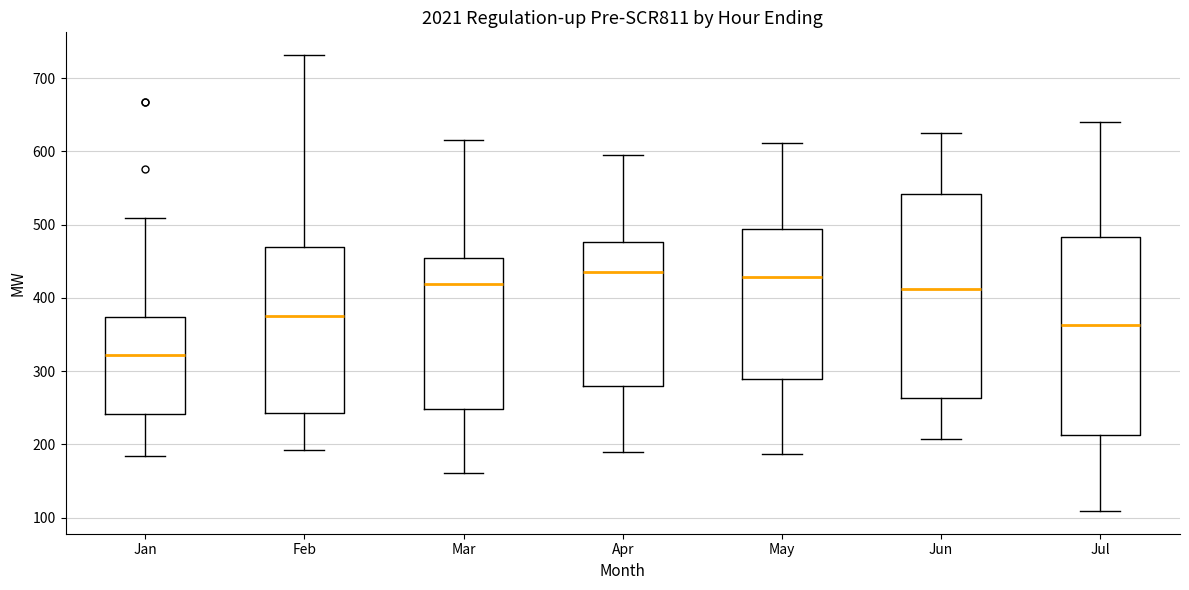

Reading left to right, read every box against the y-axis: the position of its median line, the range the box covers, and the ends of its whiskers. The values are not printed on the chart, so give them approximately, as read against the axis.

Jan: median 320, box 240 to 370, whiskers 180 to 510
Feb: median 380, box 240 to 470, whiskers 190 to 730
Mar: median 420, box 250 to 450, whiskers 160 to 620
Apr: median 430, box 280 to 480, whiskers 190 to 600
May: median 430, box 290 to 490, whiskers 190 to 610
Jun: median 410, box 260 to 540, whiskers 210 to 630
Jul: median 360, box 210 to 480, whiskers 110 to 640